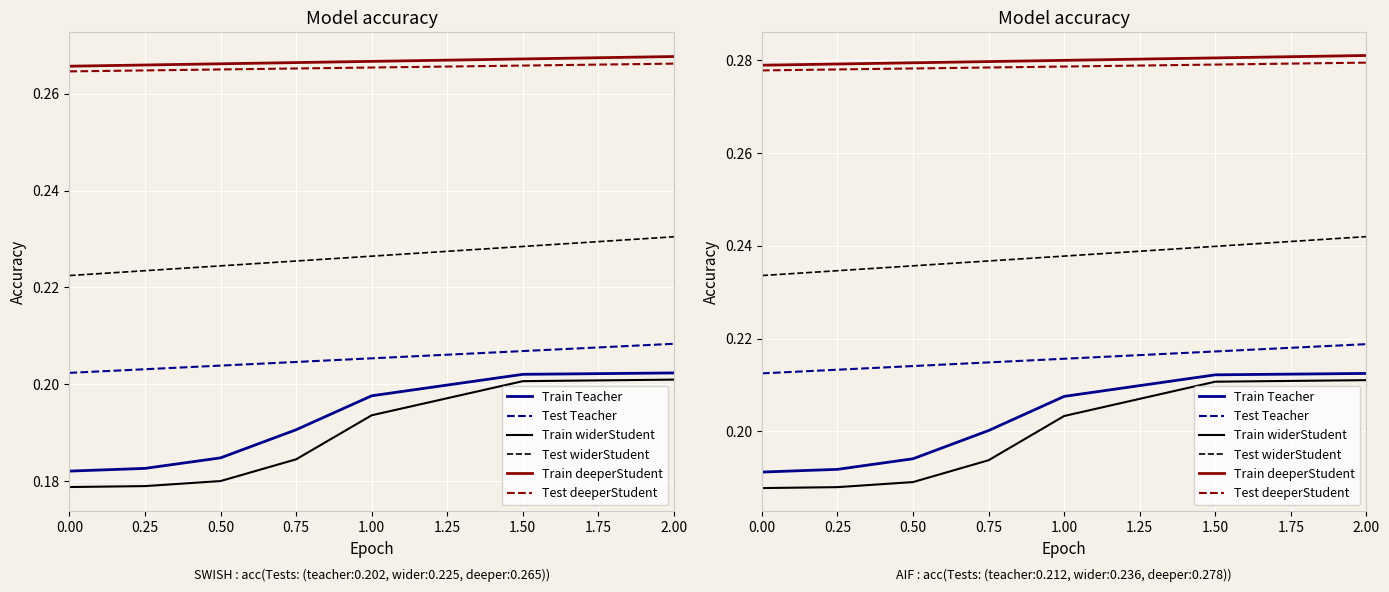

What position from the left is 0.75?

4